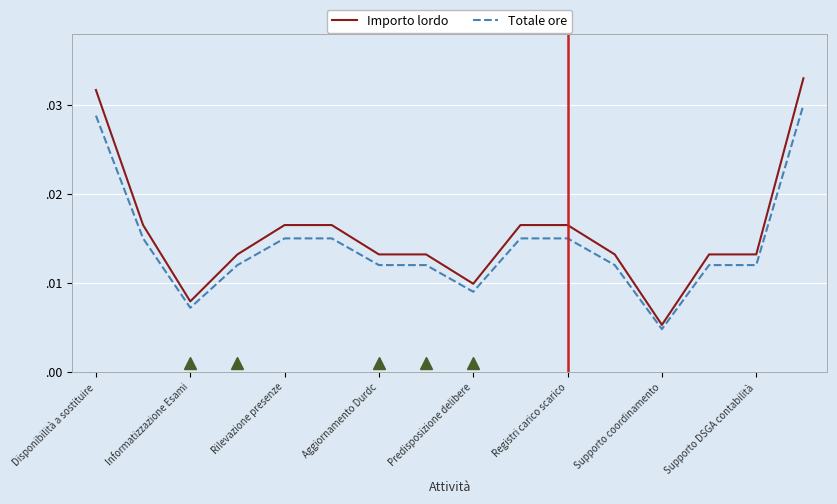

True or false: Importo lordo and Totale ore cross at least once.

False